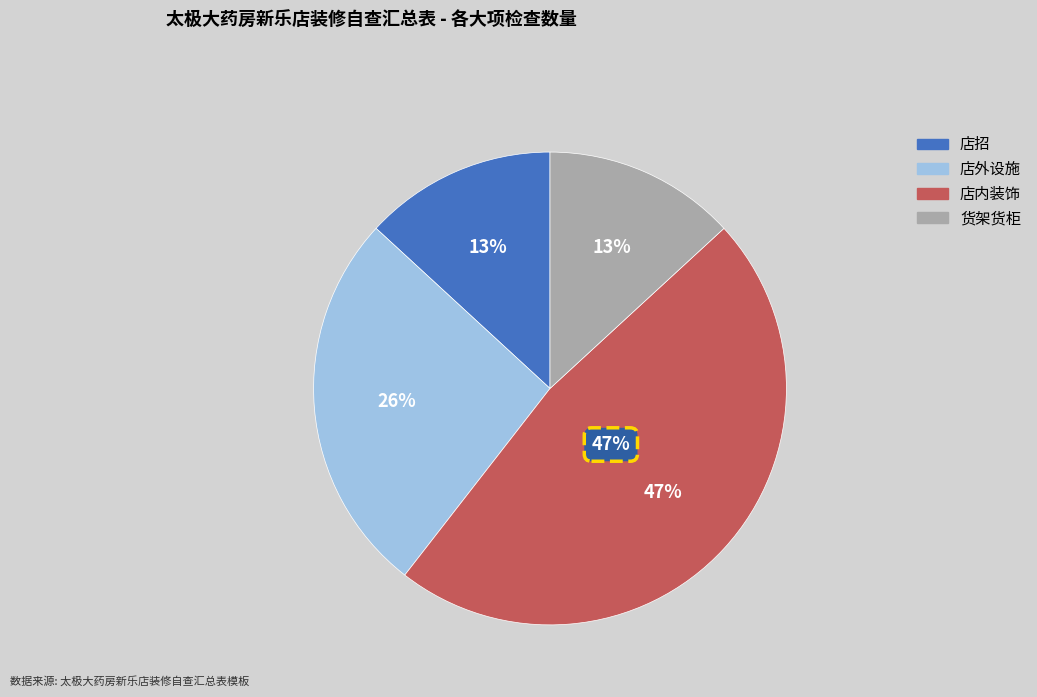

To the nearest percent, what percentage of the pie is 货架货柜?

13%